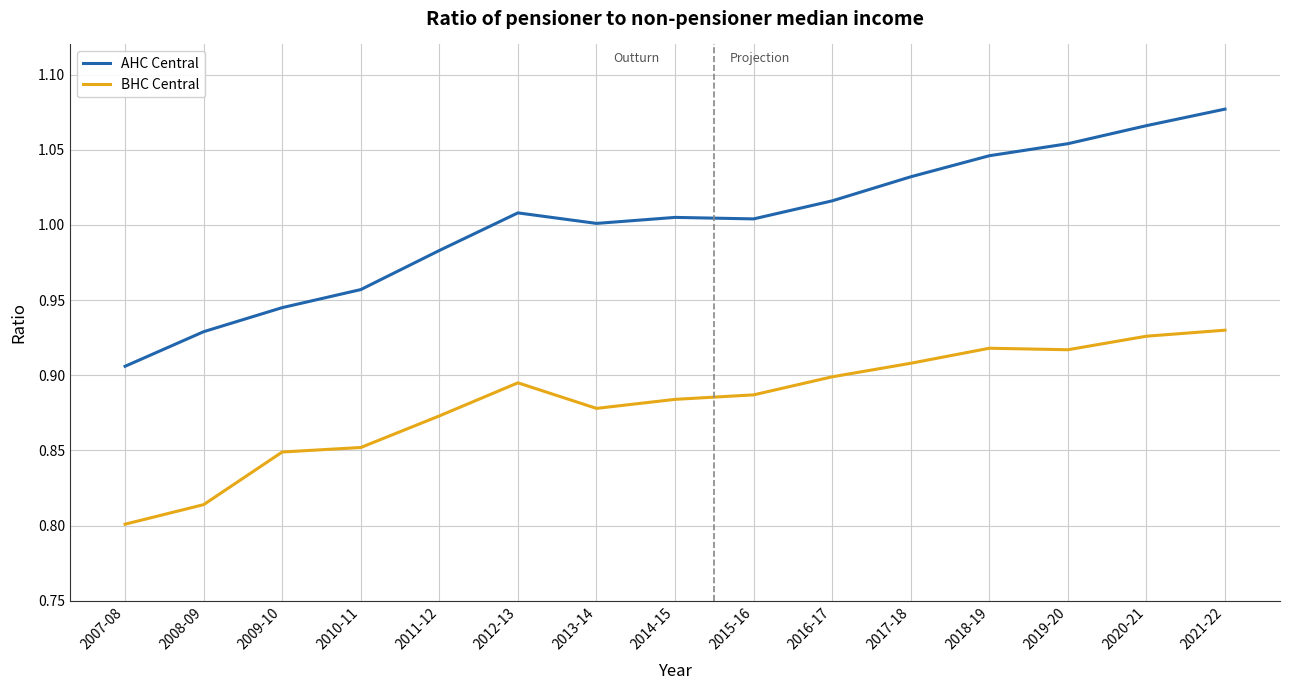

Where is BHC Central nearest to the value 0?

2007-08